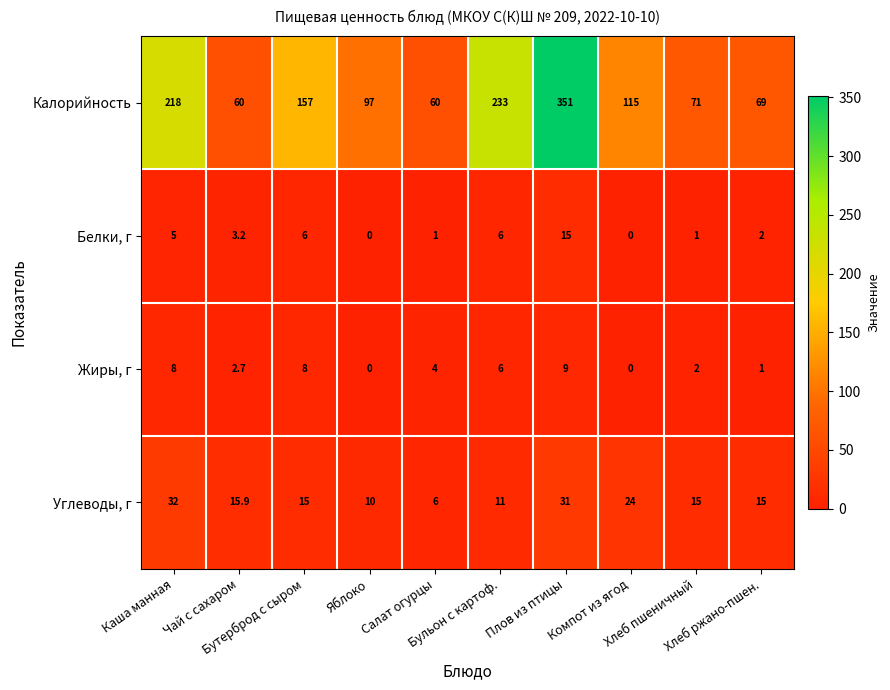

Rank the series by their maximum value, from highest to lowest.

Калорийность, Углеводы, г, Белки, г, Жиры, г